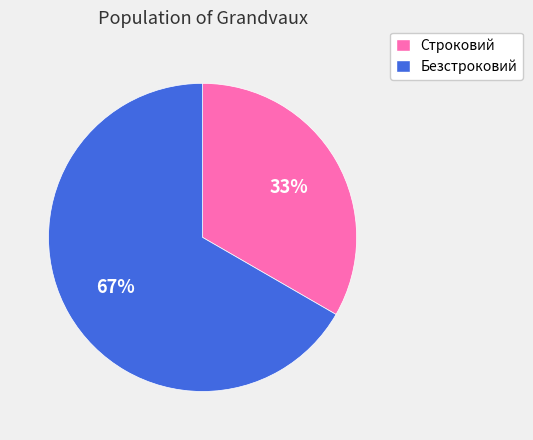

The Строковий slice represents 33% of the pie. True or false?

True